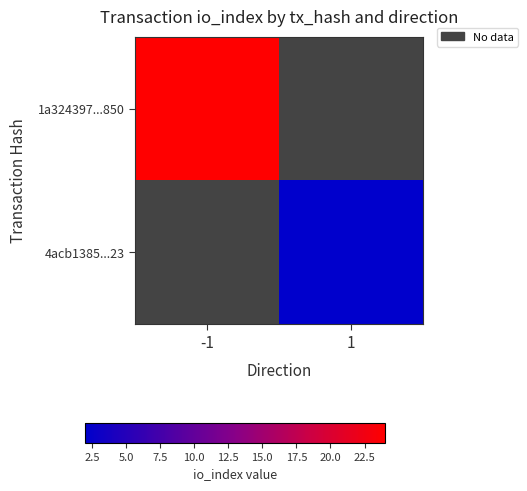

Which series has the widest spread of values?

1a324397...850